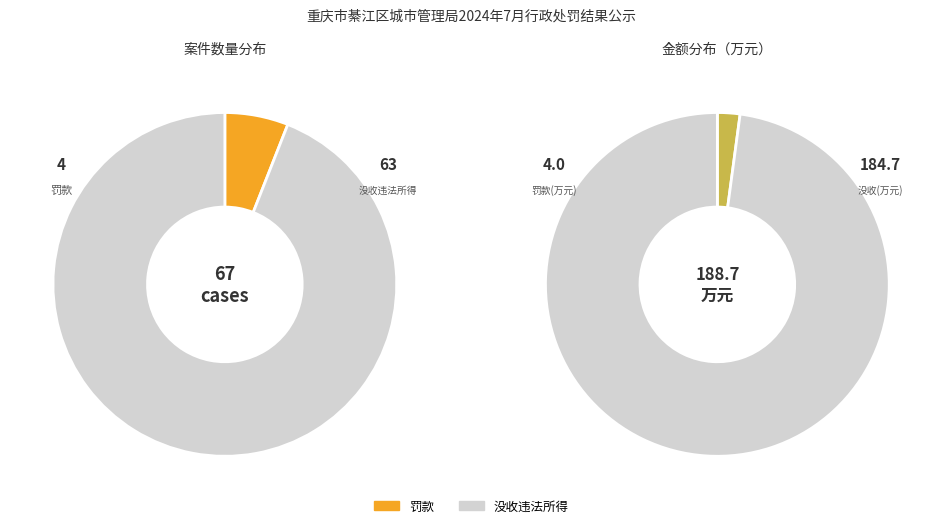

True or false: 罚款 accounts for 18% of the total.

False